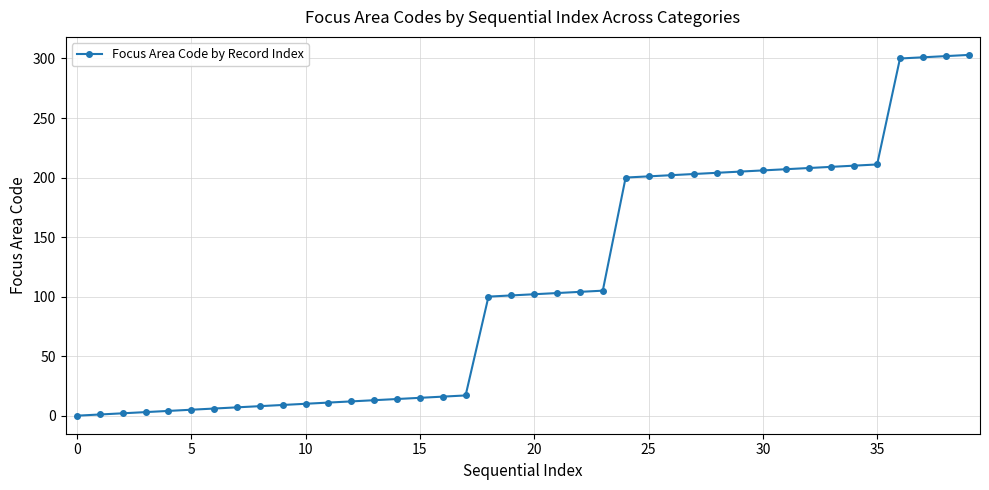

How many lines are shown in the chart?

1